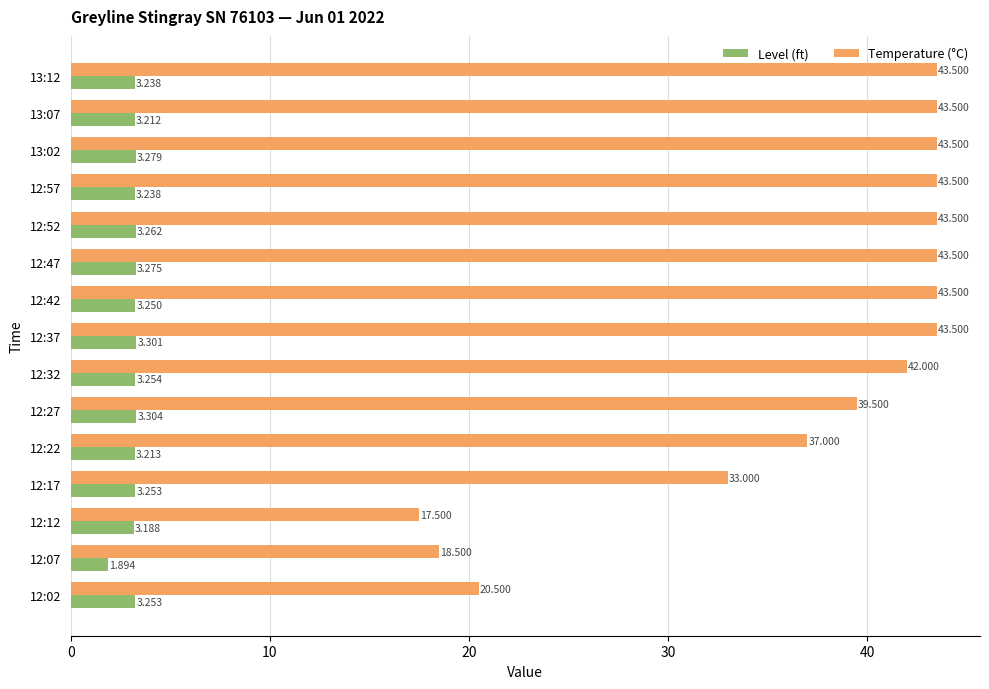

Is the value of Level (ft) at 12:27 greater than the value of Temperature (°C) at 12:27?

No